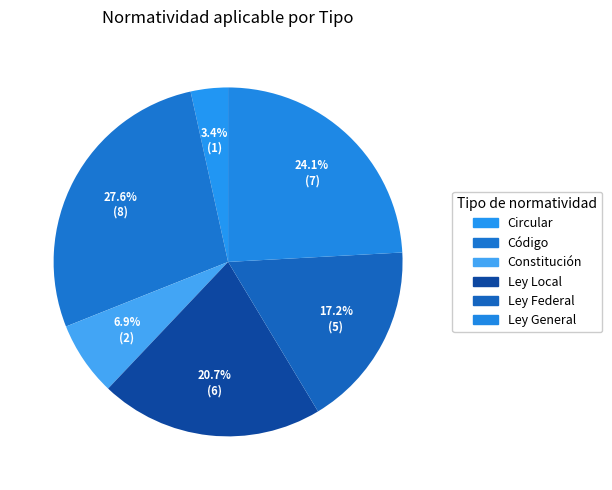

Count the number of slices in the pie.

6